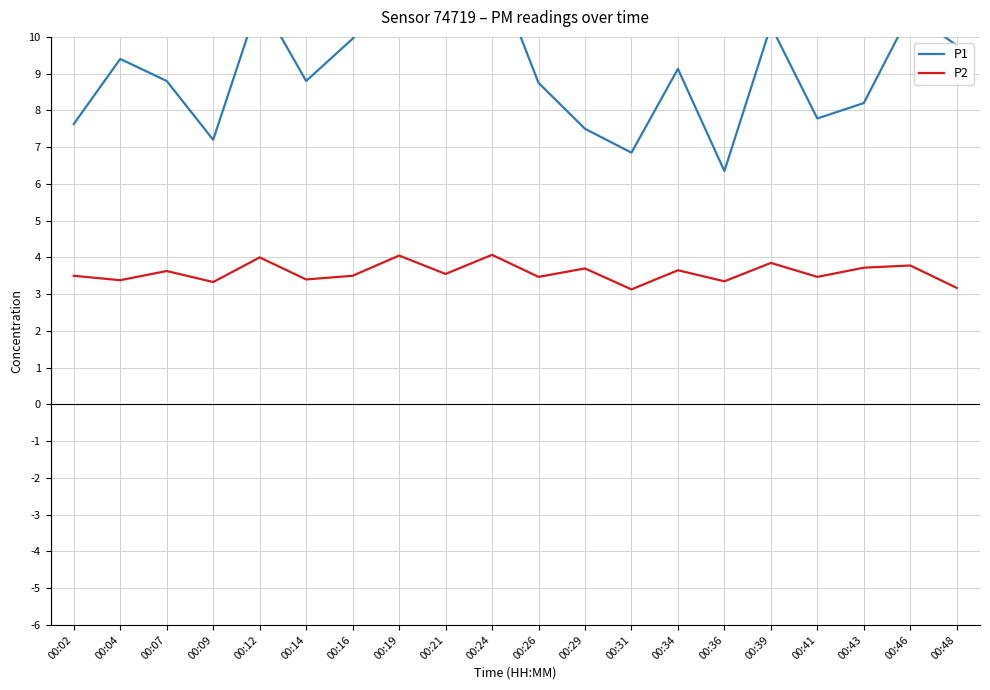

What are all the series names shown in the legend?

P1, P2